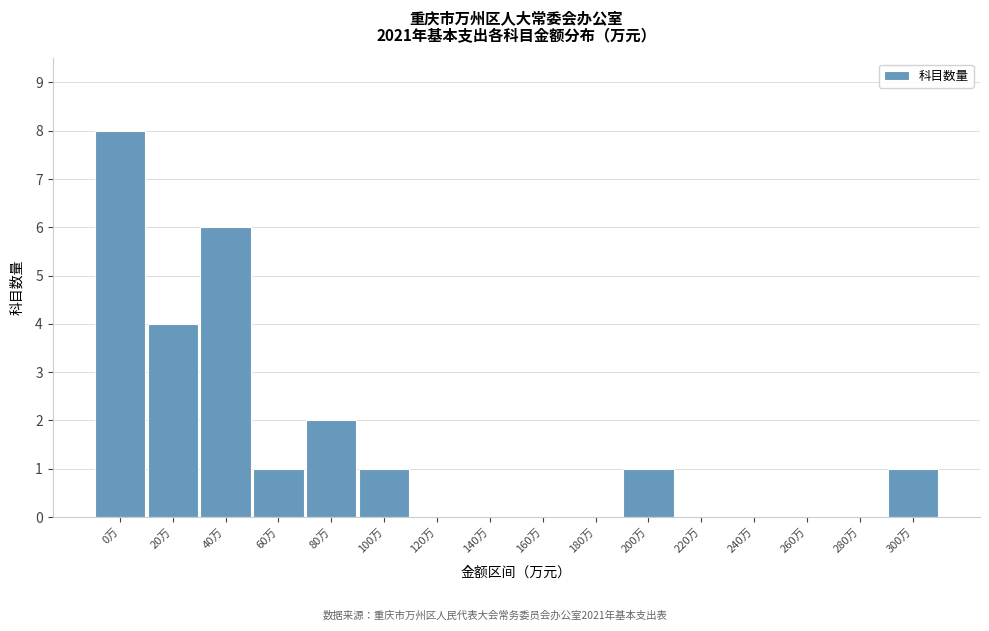

Reading right to left, extract all data points from this chart.

300万=1	280万=0	260万=0	240万=0	220万=0	200万=1	180万=0	160万=0	140万=0	120万=0	100万=1	80万=2	60万=1	40万=6	20万=4	0万=8